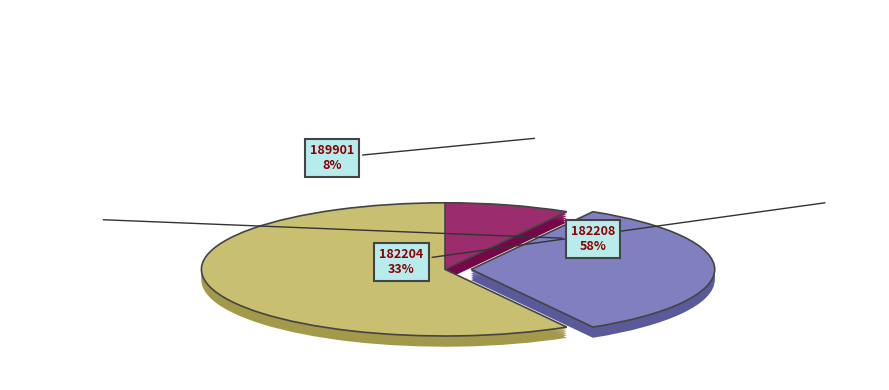

Does 189901 account for over 50% of the chart?

No